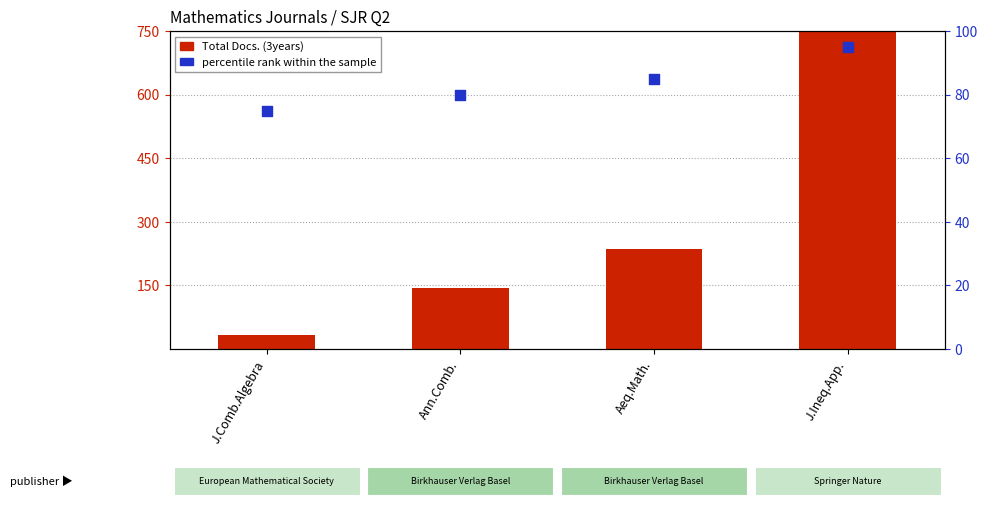

At how many categories does at least one series exceed 679?

1